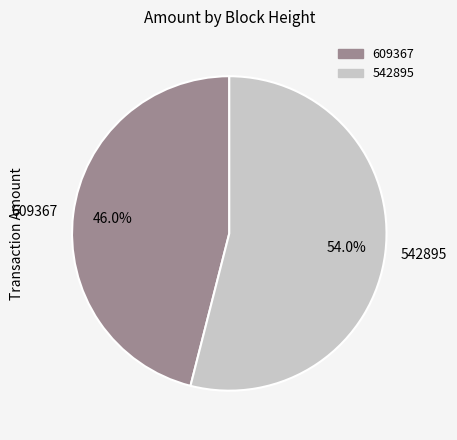

What percentage do 609367 and 542895 together represent?

100.0%